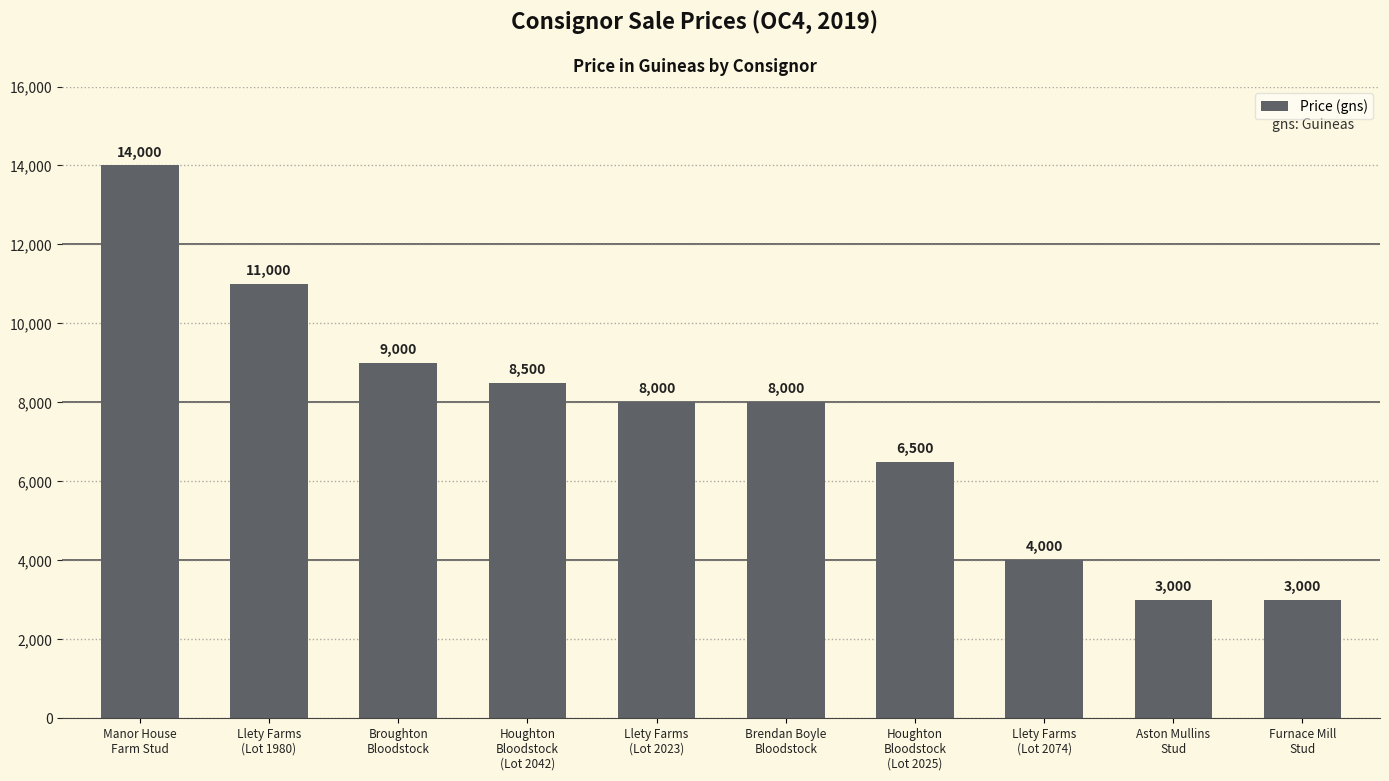

What is the greatest value displayed?

14000